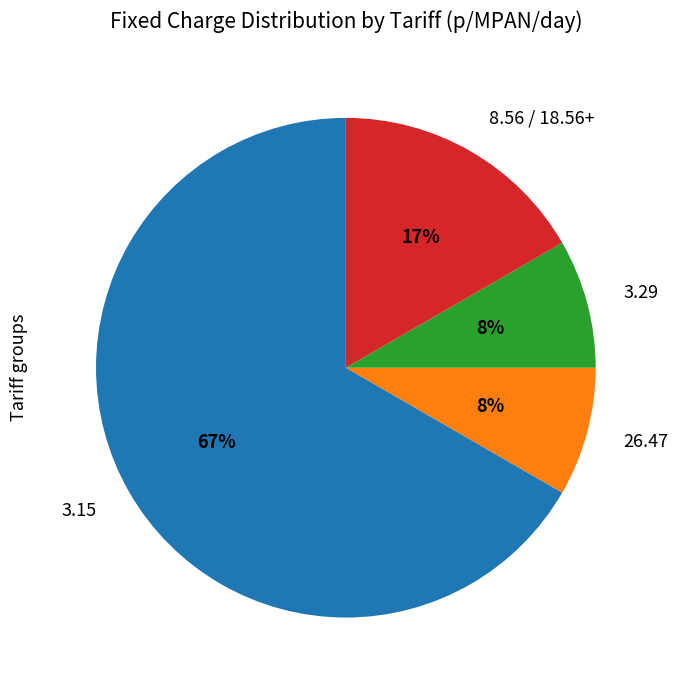

To the nearest percent, what is the average slice percentage?

25%